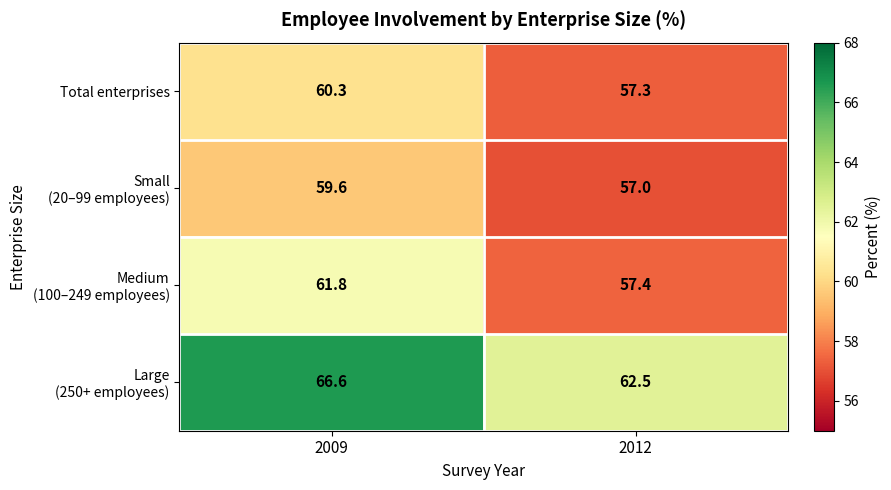

What is the maximum value shown in the chart?

66.6